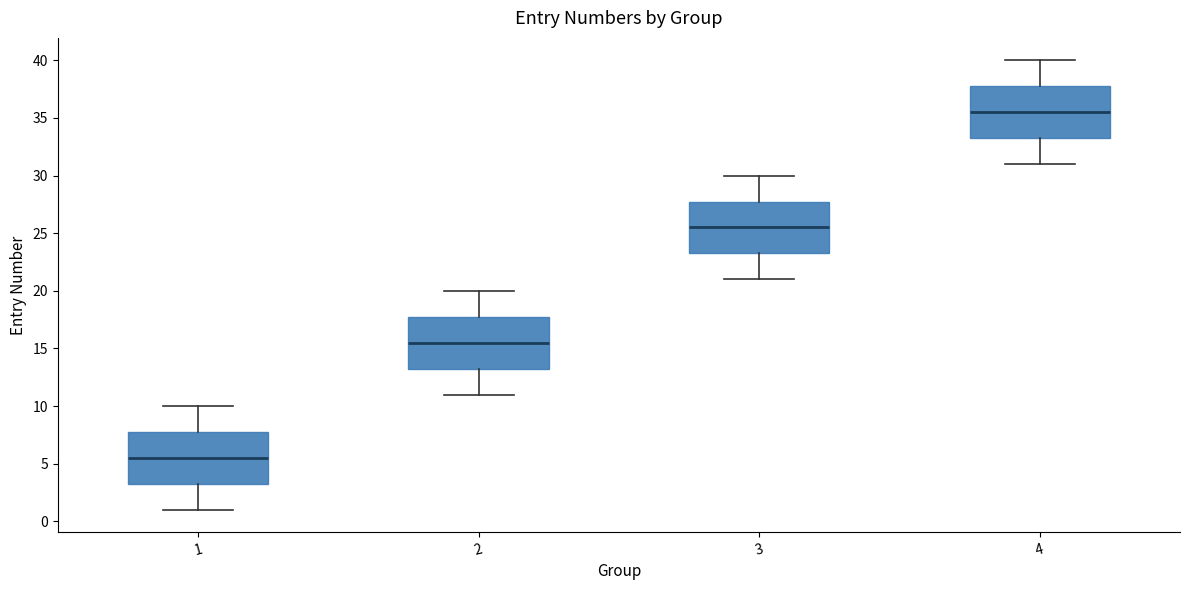

Reading left to right, read every box against the y-axis: the position of its median line, the range the box covers, and the ends of its whiskers. The values are not printed on the chart, so give them approximately, as read against the axis.

1: median 5.5, box 3.5 to 8.0, whiskers 1.0 to 10.0
2: median 15.5, box 13.5 to 18.0, whiskers 11.0 to 20.0
3: median 25.5, box 23.5 to 28.0, whiskers 21.0 to 30.0
4: median 35.5, box 33.5 to 38.0, whiskers 31.0 to 40.0